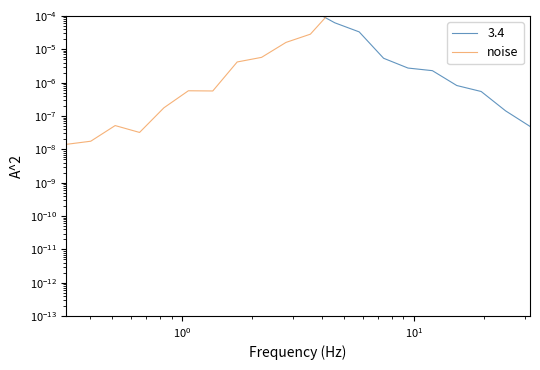

Reading left to right, extract all data points from this chart.

0.0	0.0	0.0	0.0	0.0	0.0	0.0	0.0	0.0	0.0	0.0	0.0	0.0	0.0	0.0	0.0	0.0	0.0	0.0	0.1